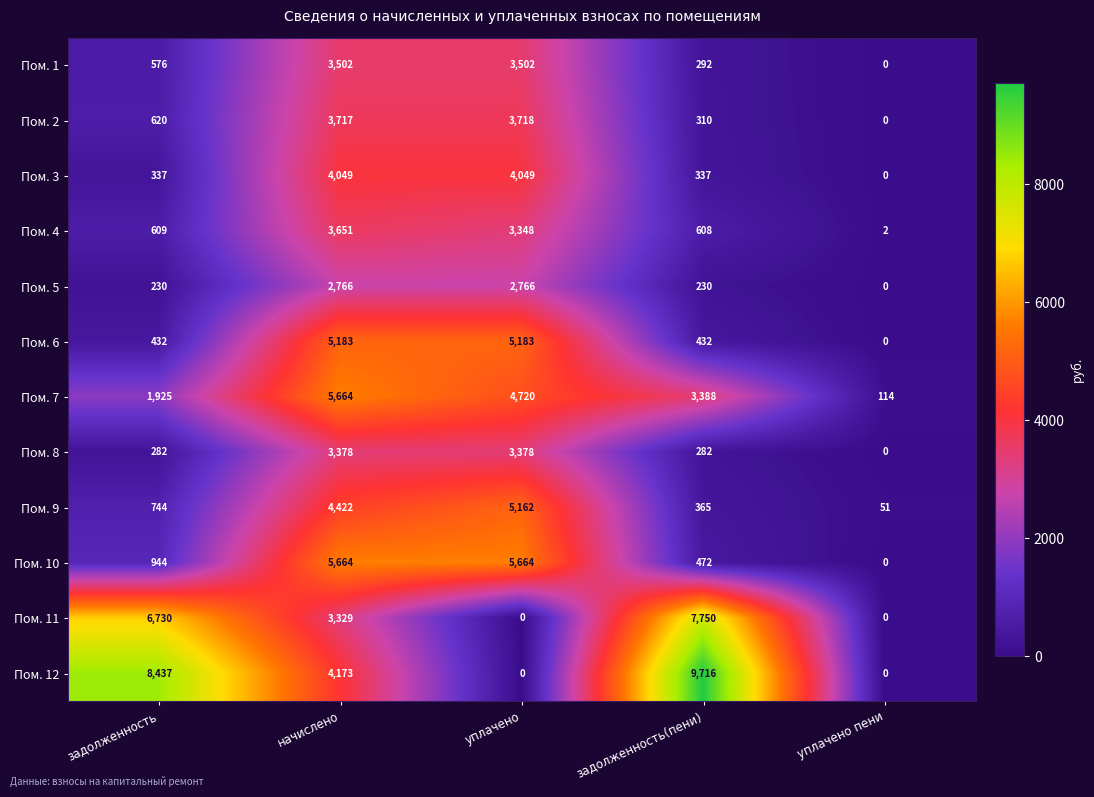

At which category is the sum across all series the highest?

начислено